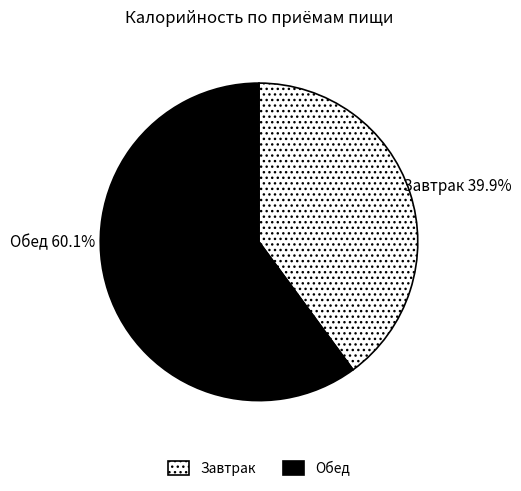

What percentage do Завтрак and Обед together represent?

100.0%